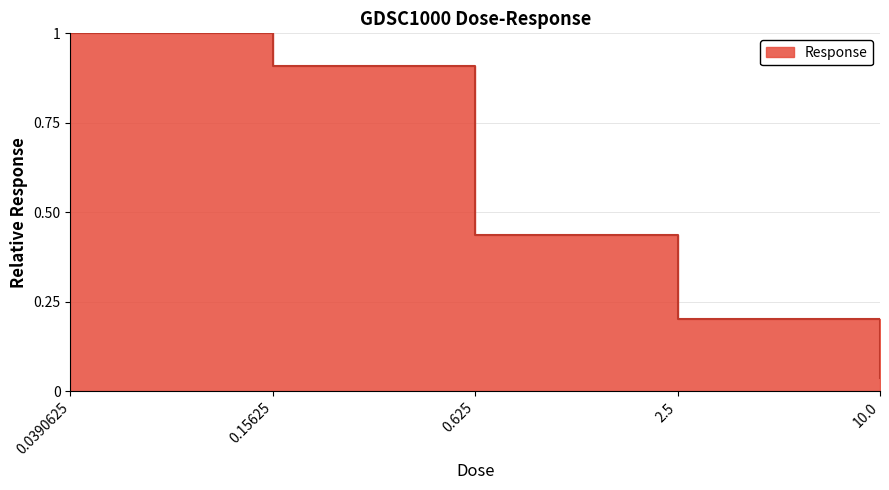

What is the average value?

0.5